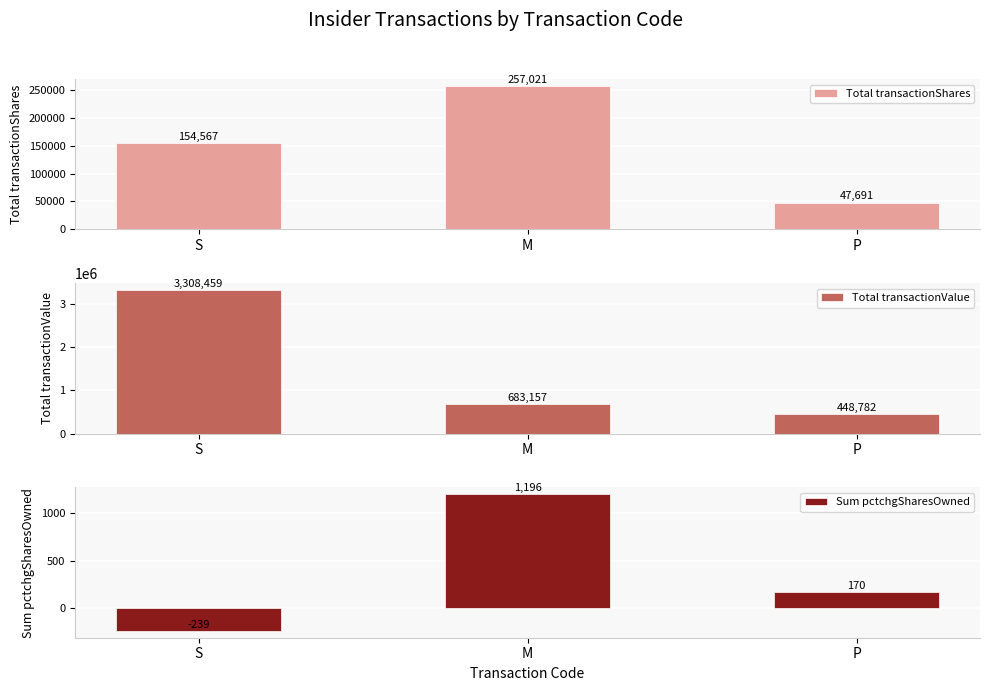

At which category is the sum across all series the highest?

S